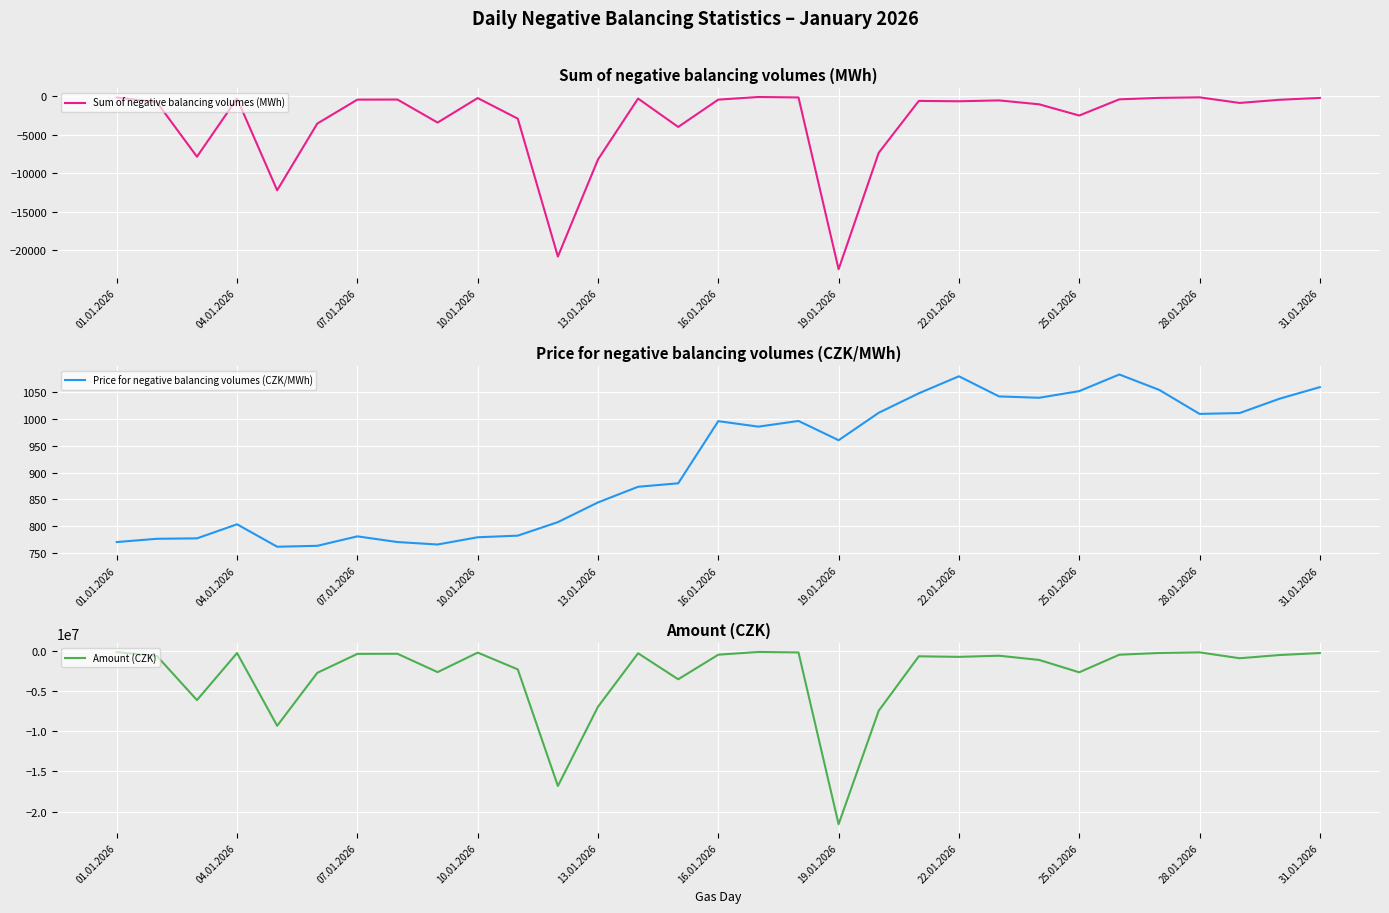

Reading right to left, list all the values displayed in this chart.

Sum of negative balancing volumes (MWh): -254.2	-494.0	-905.9	-179.8	-248.6	-437.1	-2535.3	-1082.8	-575.9	-689.6	-642.4	-7366.5	-22458.5	-194.0	-136.4	-474.8	-4015.8	-338.2	-8233.8	-20809.1	-2941.0	-272.9	-3448.6	-465.5	-475.2	-3581.2	-12227.7	-334.1	-7873.8	-809.9	-194.9
Price for negative balancing volumes (CZK/MWh): 1058.9	1037.5	1010.8	1009.2	1053.7	1082.5	1051.5	1039.2	1041.7	1079.1	1047.5	1011.2	960.2	996.1	985.5	995.7	880.1	873.7	844.5	807.9	782.7	779.7	766.3	770.8	781.4	763.8	762.1	803.9	777.7	776.9	770.8
Amount (CZK): -269151.8	-512561.4	-915666.7	-181460.9	-261995.4	-473106.5	-2666004.2	-1125230.5	-599897.4	-744214.9	-672885.4	-7449277.2	-21565326.4	-193232.6	-134422.4	-472775.5	-3534267.5	-295453.5	-6953636.6	-16811469.5	-2302004.2	-212784.0	-2642558.0	-358824.5	-371335.5	-2735370.1	-9318982.3	-268527.7	-6123398.9	-629210.5	-150213.1